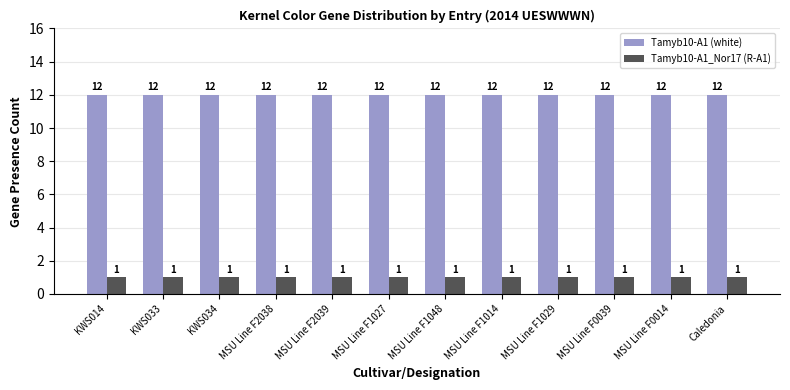

What is the smallest value displayed?

1